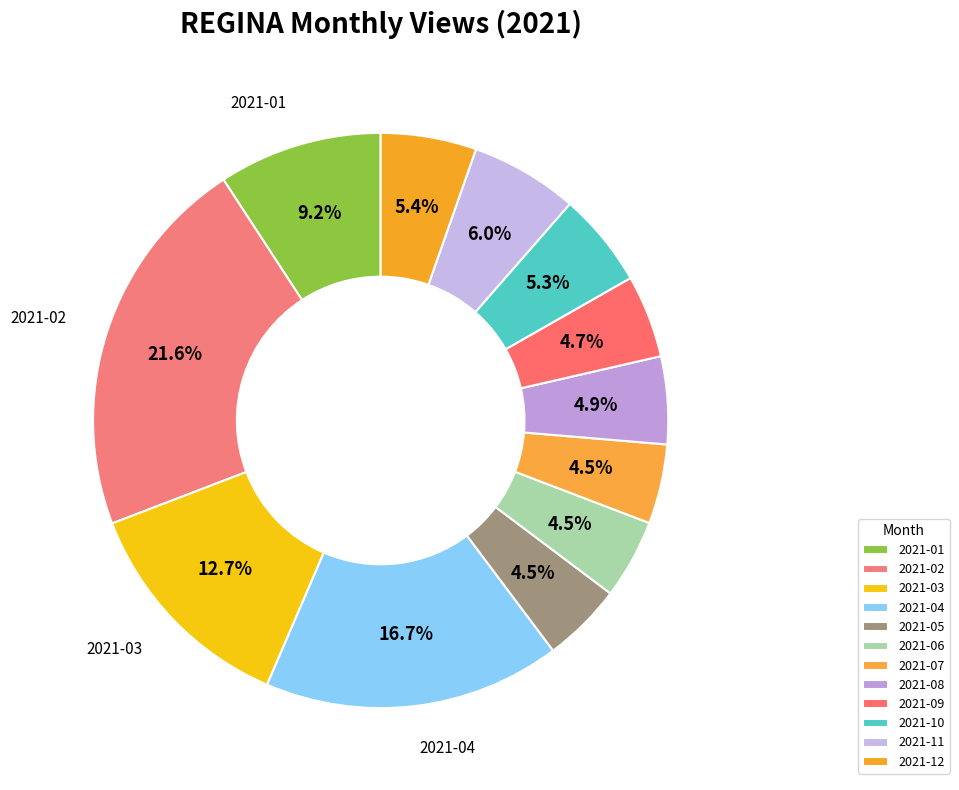

Rank the categories by value from lowest to highest.

2021-06, 2021-07, 2021-05, 2021-09, 2021-08, 2021-10, 2021-12, 2021-11, 2021-01, 2021-03, 2021-04, 2021-02